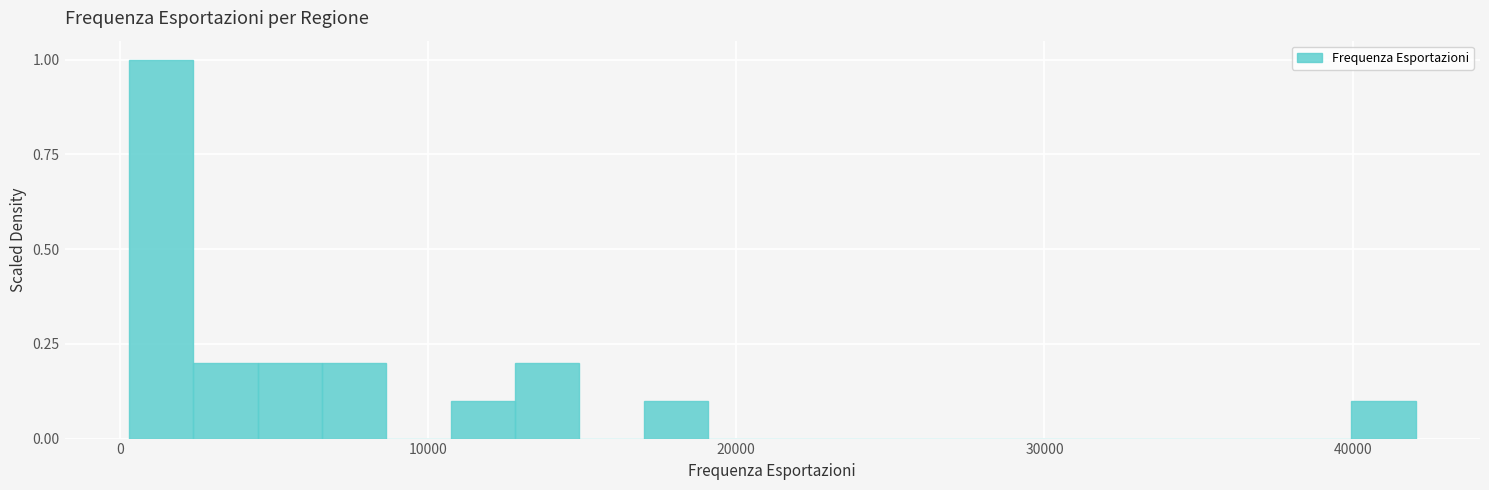

Around what value on the x-axis is the tallest bar? Give the approximate position of its centre, as read against the axis.

1000